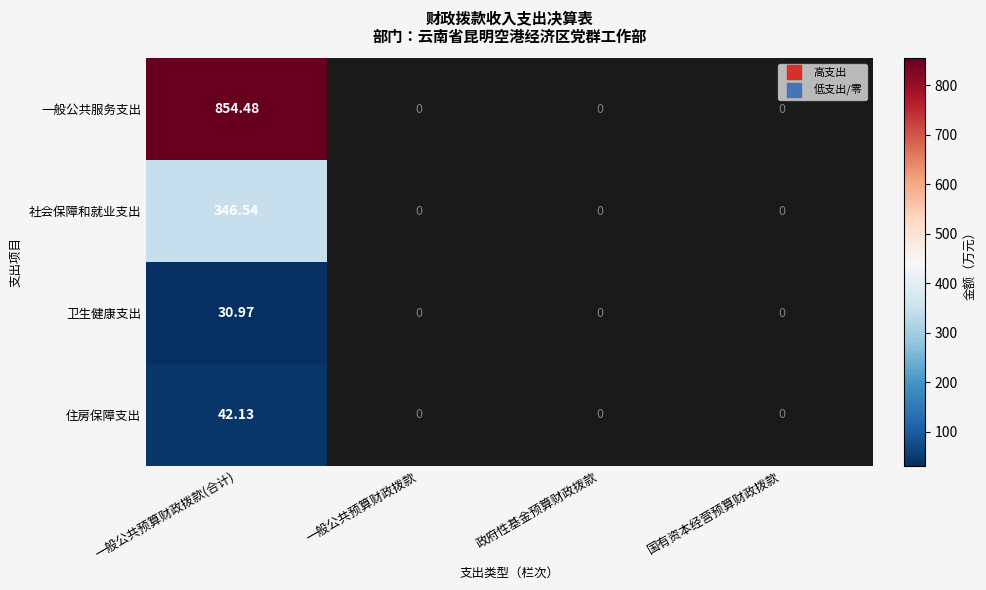

Which category has the highest value across all series?

一般公共预算财政拨款(合计)